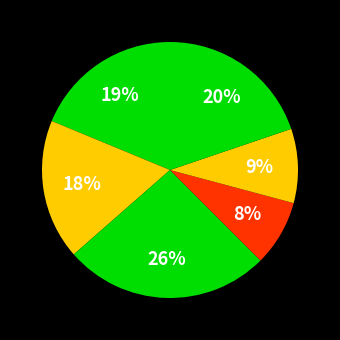

How many segments does this pie chart have?

6